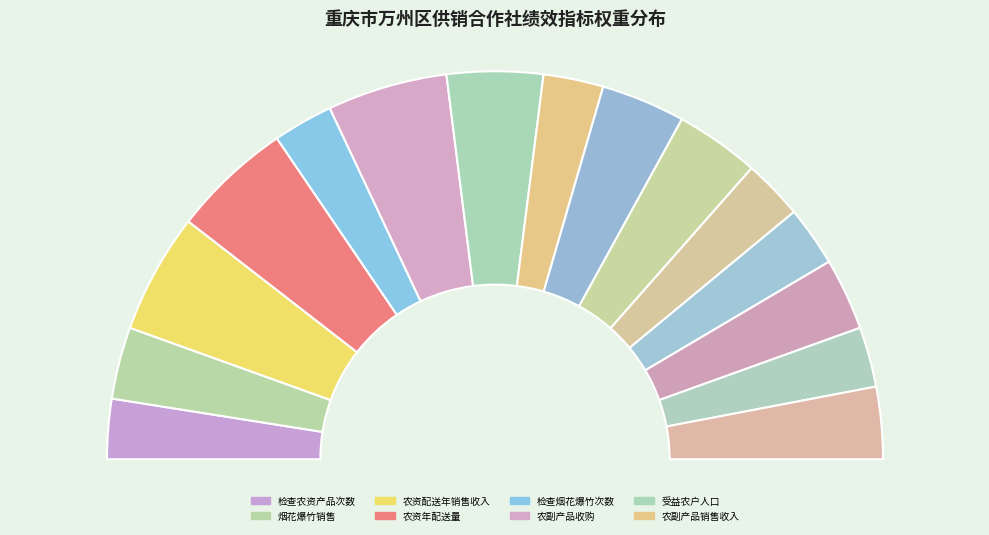

What percentage is the 检查烟花爆竹次数 slice, to the nearest percent?

5%